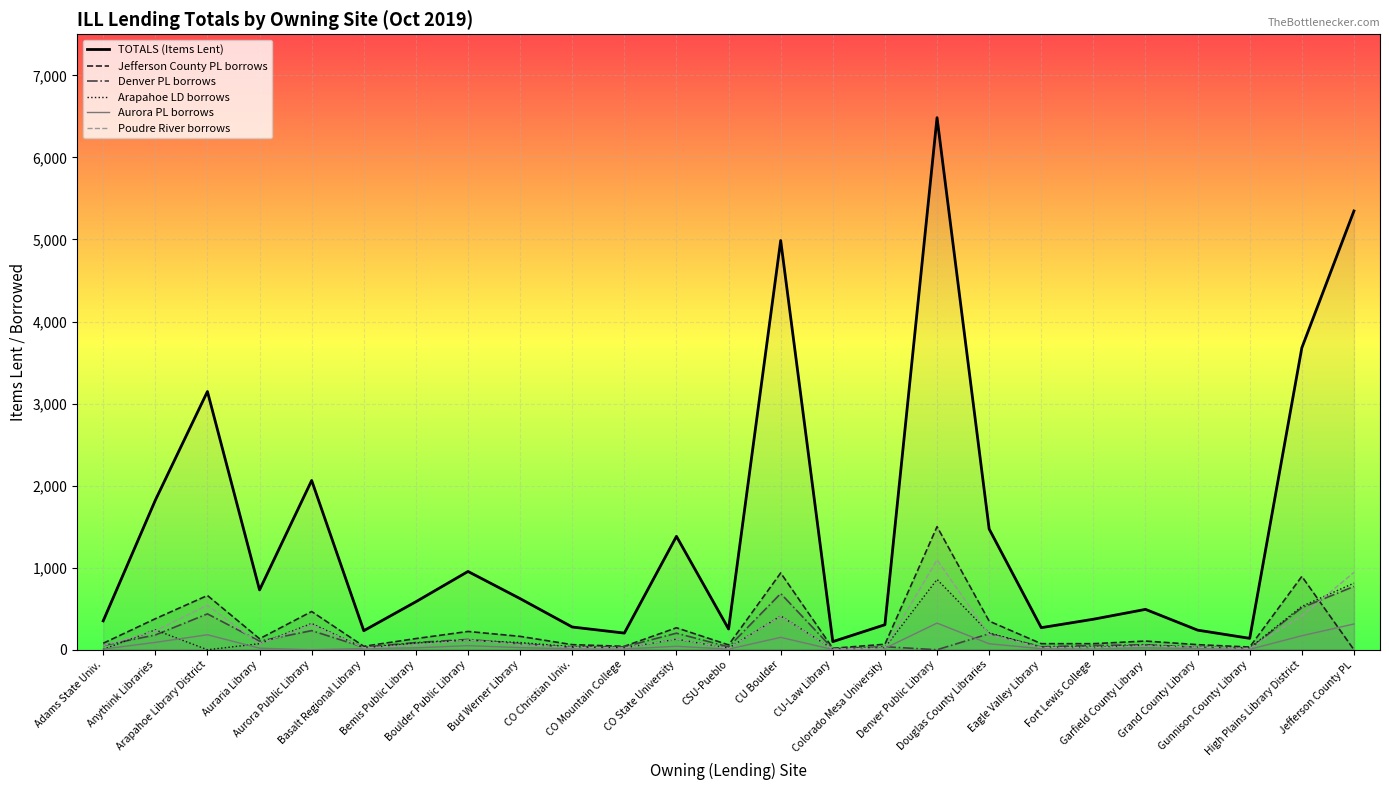

What is the label of the 12th point from the left?

CO State University